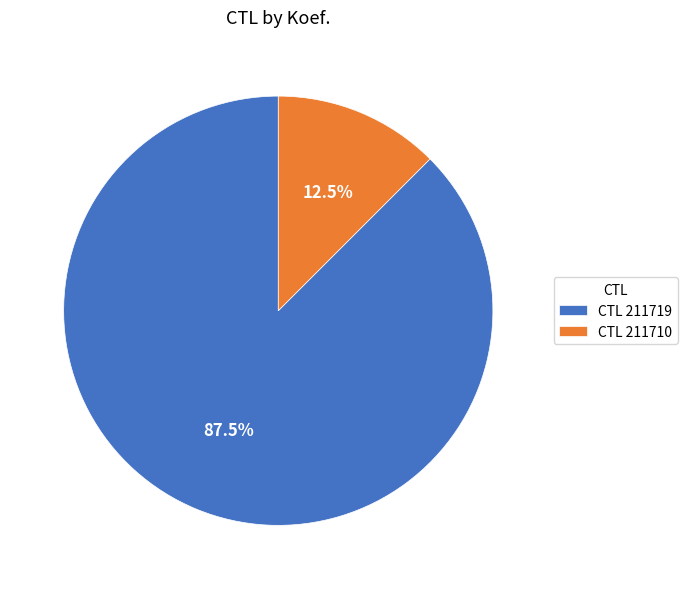

Rank the categories by value from lowest to highest.

CTL 211710, CTL 211719